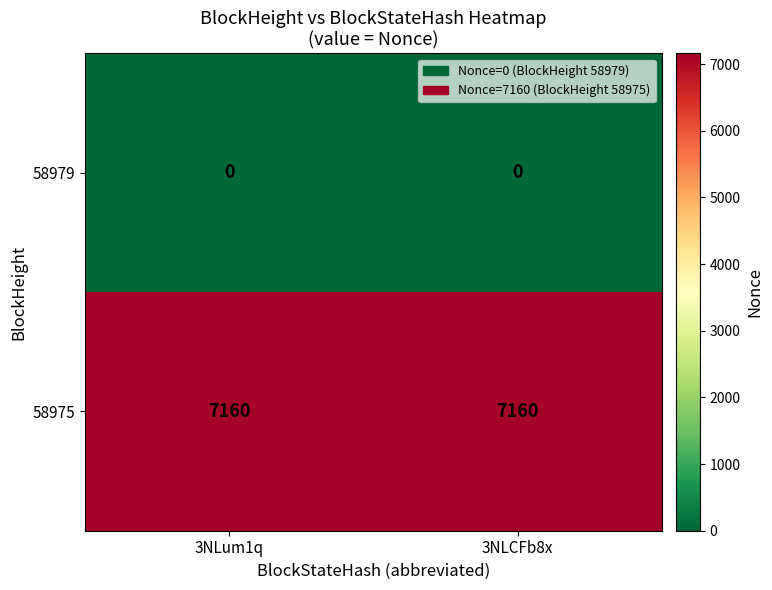

At 3NLum1q, list the series in order from largest to smallest.

58975, 58979